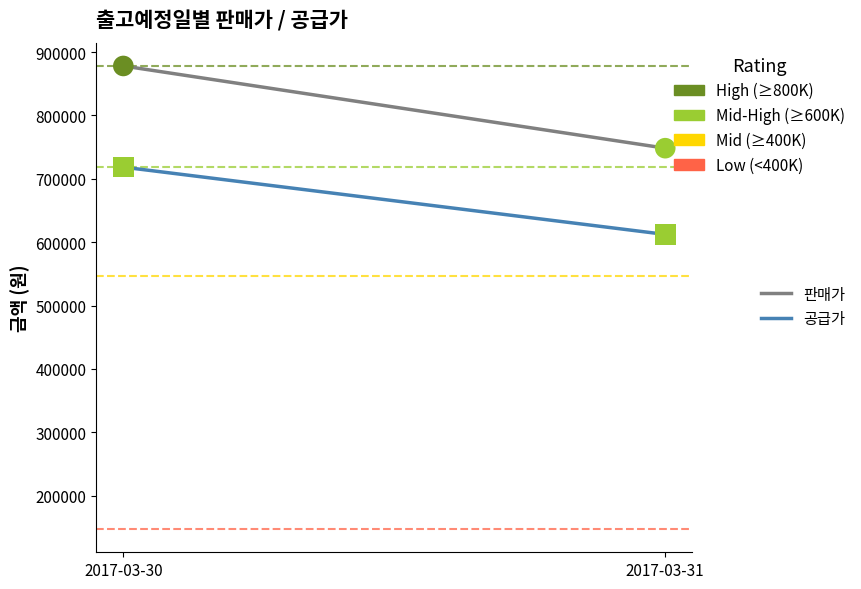

Which series contains the highest Y value?

판매가